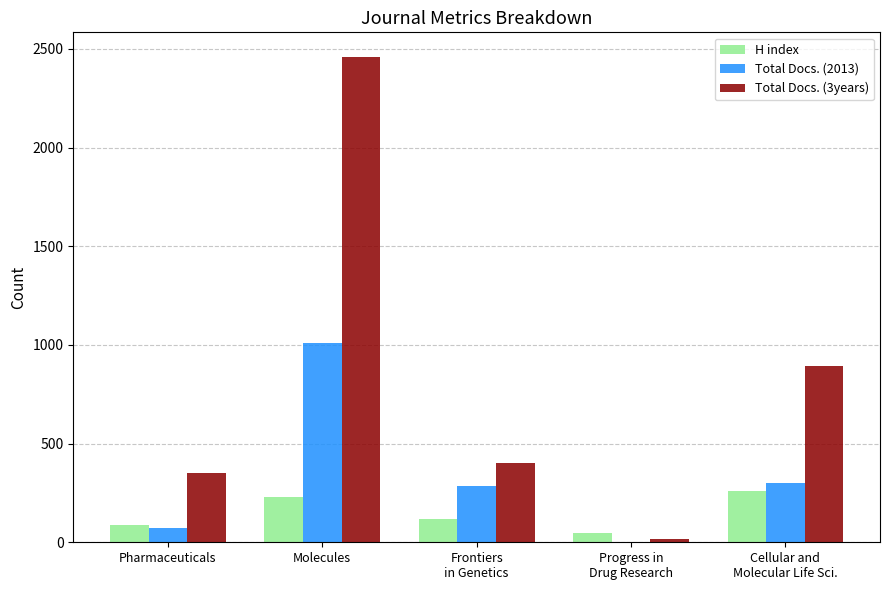

What is the highest value of the H index series?

261